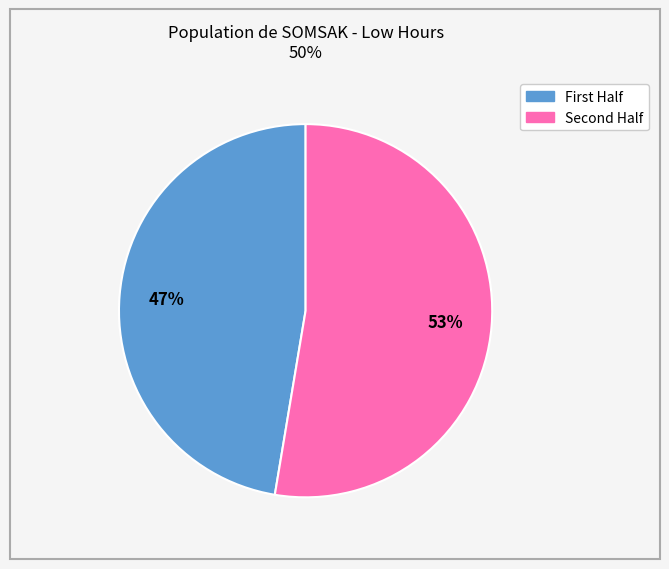

Does any single category account for the majority?

Yes